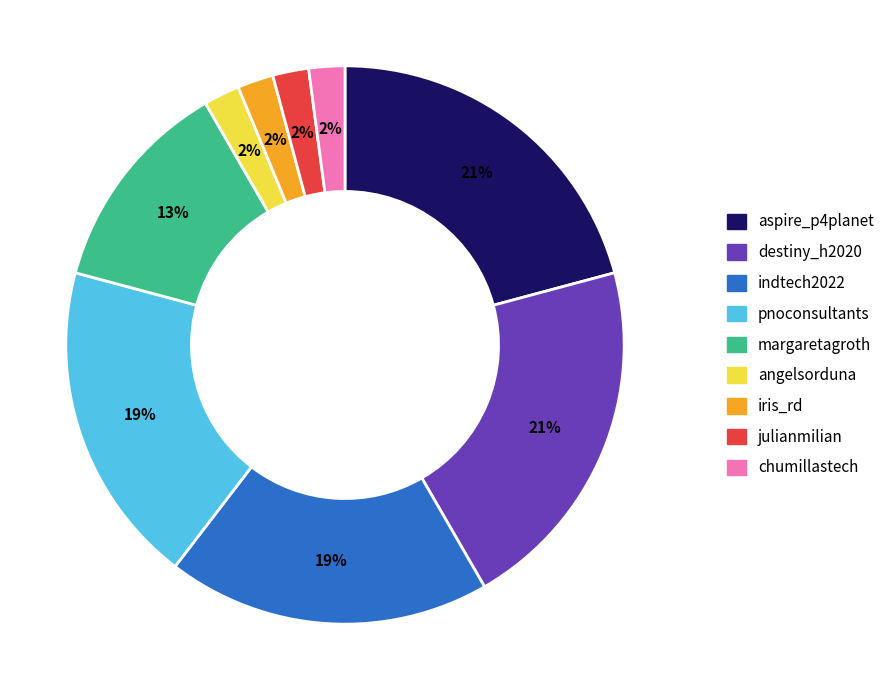

What percentage is the iris_rd slice, to the nearest percent?

2%